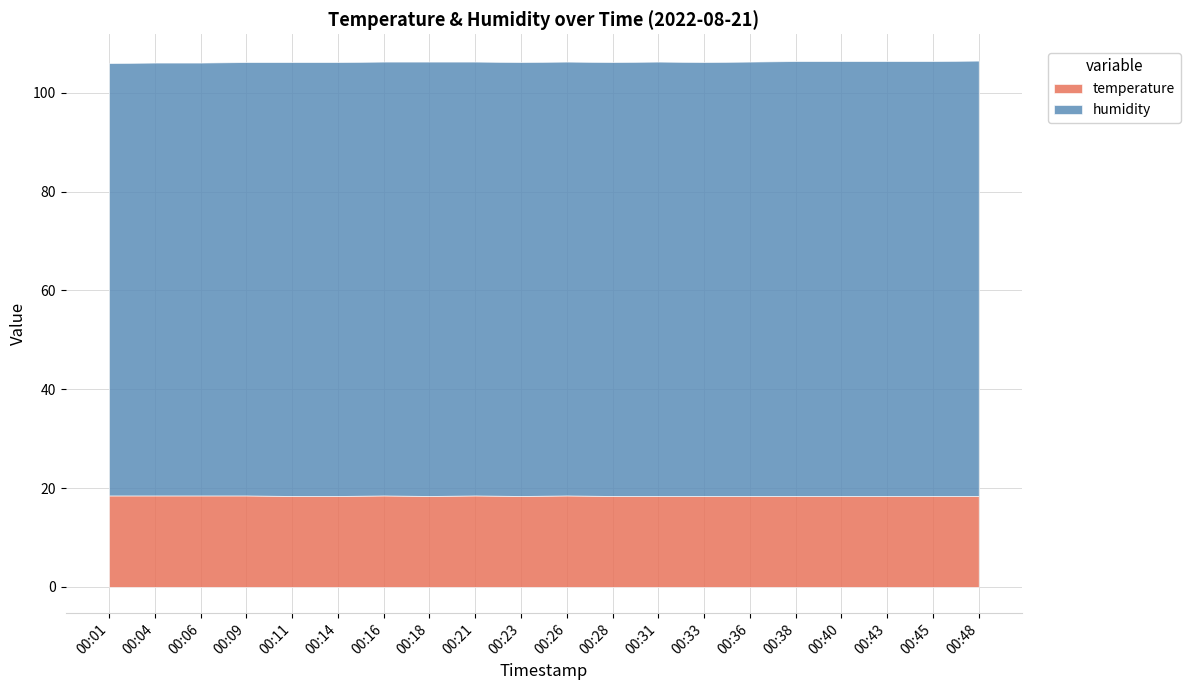

At which category does temperature reach its first local valley?

00:18